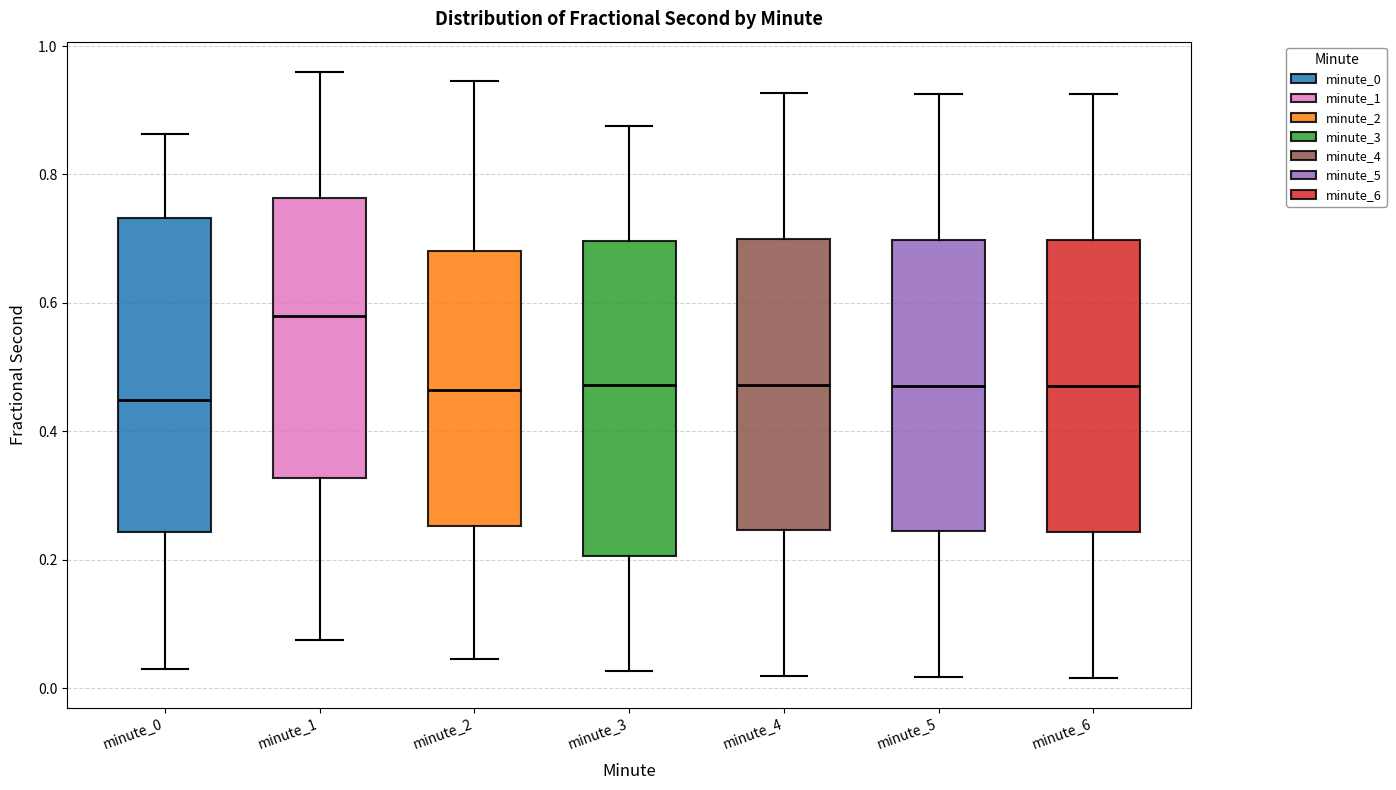

Reading left to right, read every box against the y-axis: the position of its median line, the range the box covers, and the ends of its whiskers. The values are not printed on the chart, so give them approximately, as read against the axis.

minute_0: median 0.44, box 0.24 to 0.74, whiskers 0.02 to 0.86
minute_1: median 0.58, box 0.32 to 0.76, whiskers 0.08 to 0.96
minute_2: median 0.46, box 0.26 to 0.68, whiskers 0.04 to 0.94
minute_3: median 0.48, box 0.20 to 0.70, whiskers 0.02 to 0.88
minute_4: median 0.48, box 0.24 to 0.70, whiskers 0.02 to 0.92
minute_5: median 0.48, box 0.24 to 0.70, whiskers 0.02 to 0.92
minute_6: median 0.48, box 0.24 to 0.70, whiskers 0.02 to 0.92